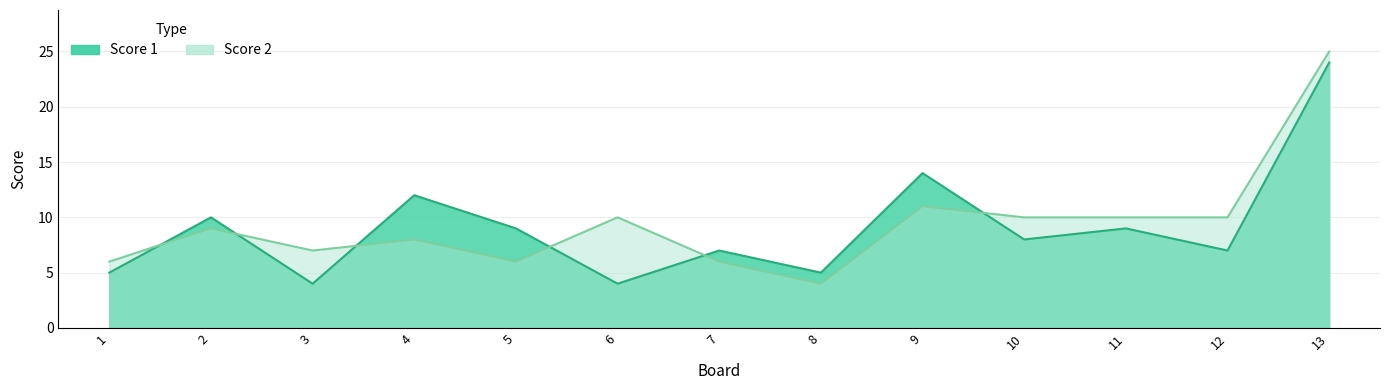

Which series has the widest spread of values?

Score 2